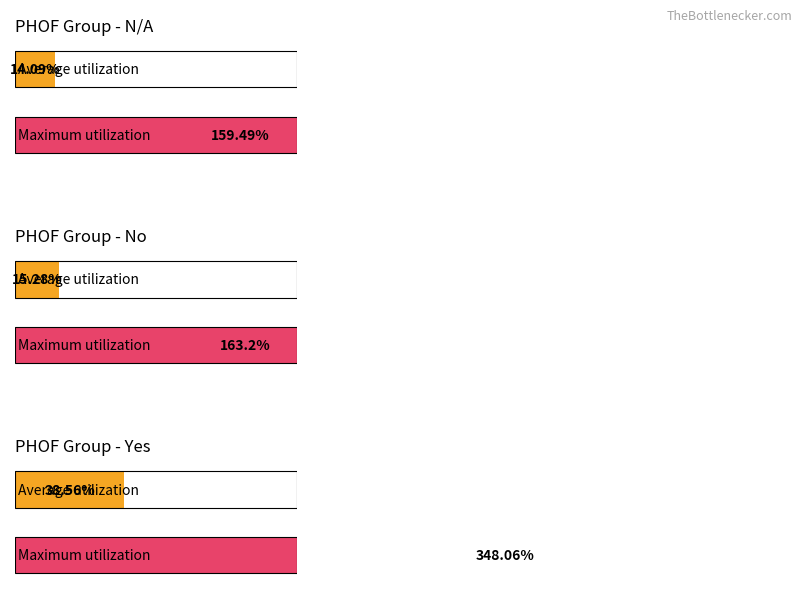

Which series has the largest total across all categories?

Maximum utilization